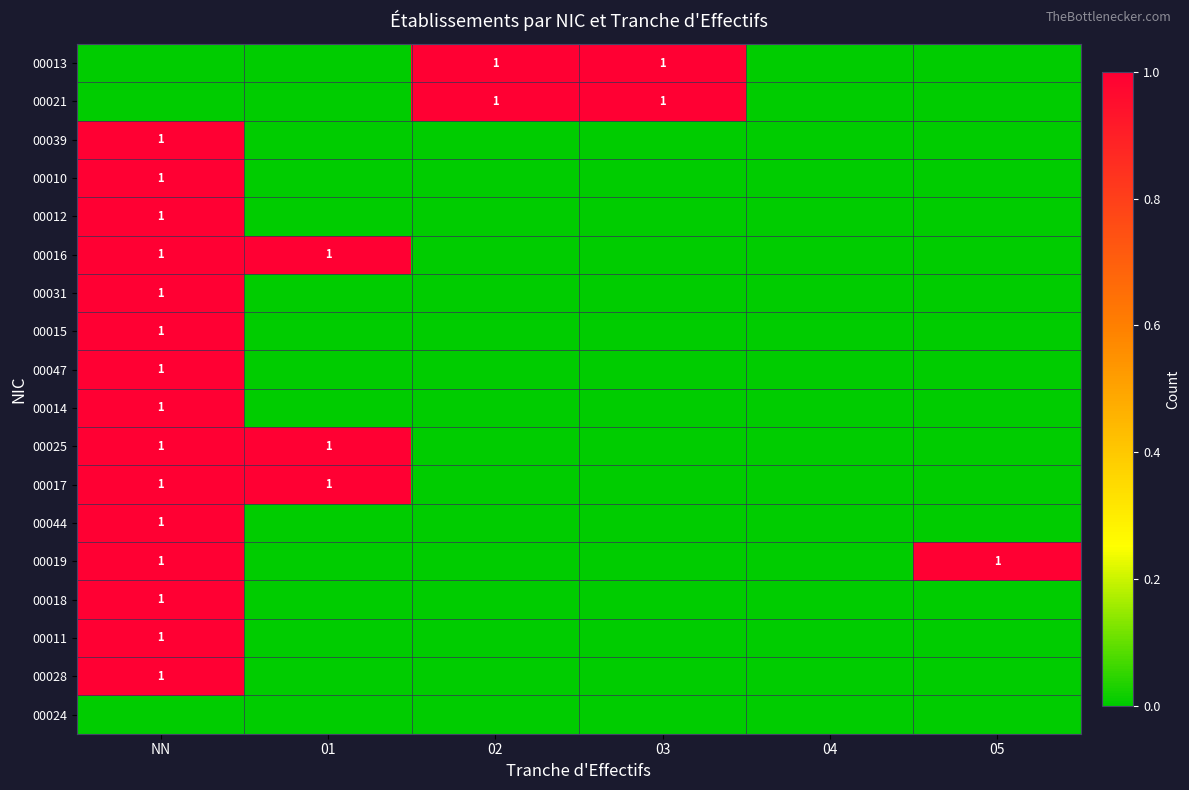

Is it true that 00019 equals 1 at 05?

True